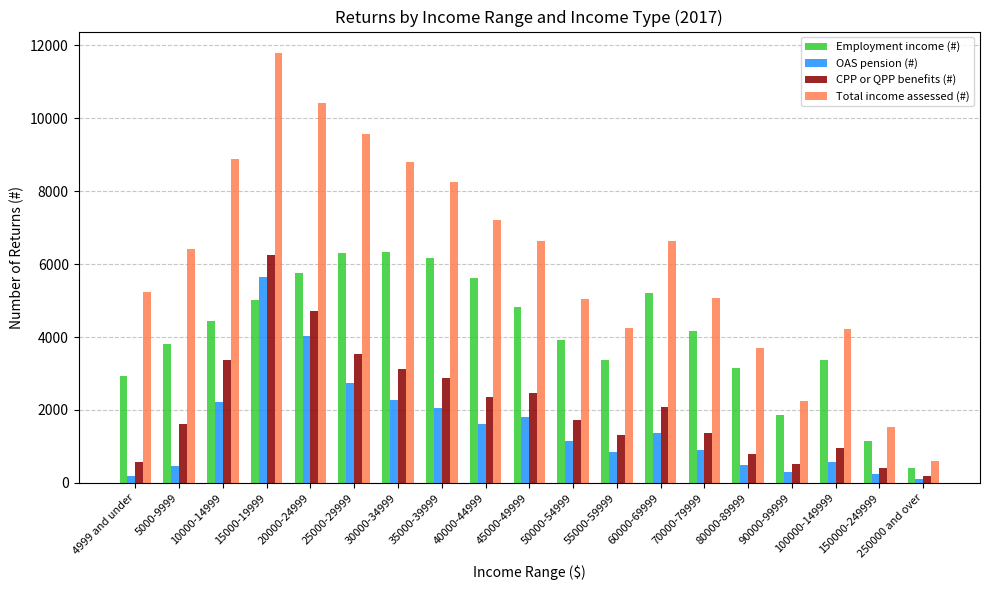

What is the difference between the CPP or QPP benefits (#) values at 25000-29999 and 250000 and over?

3360